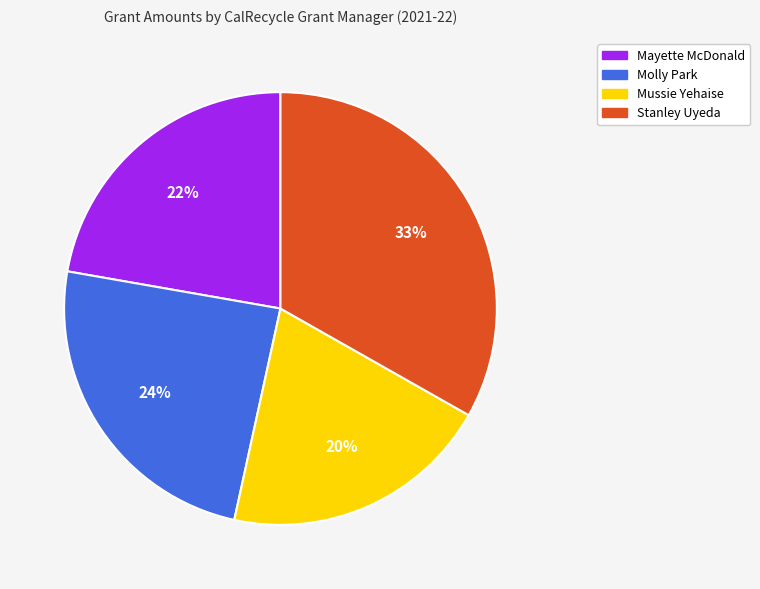

To the nearest percent, what is the average slice percentage?

25%